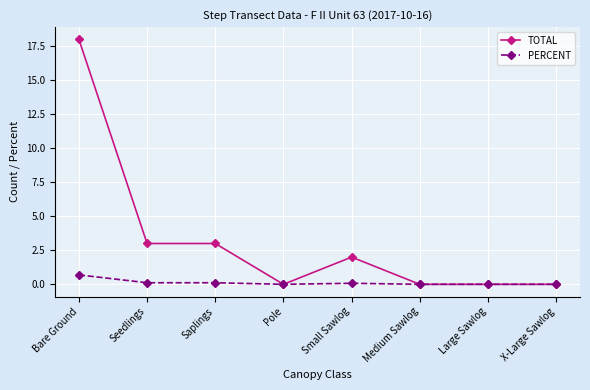

Which series has the largest range (max minus min)?

TOTAL